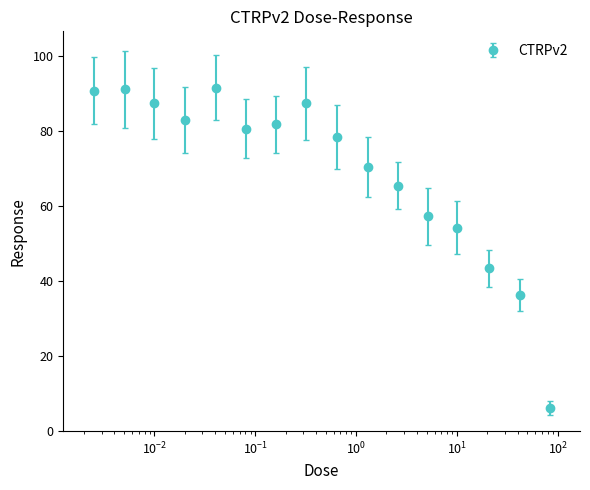

How many interior local valleys (lower than both neighbors) does the data have?

2